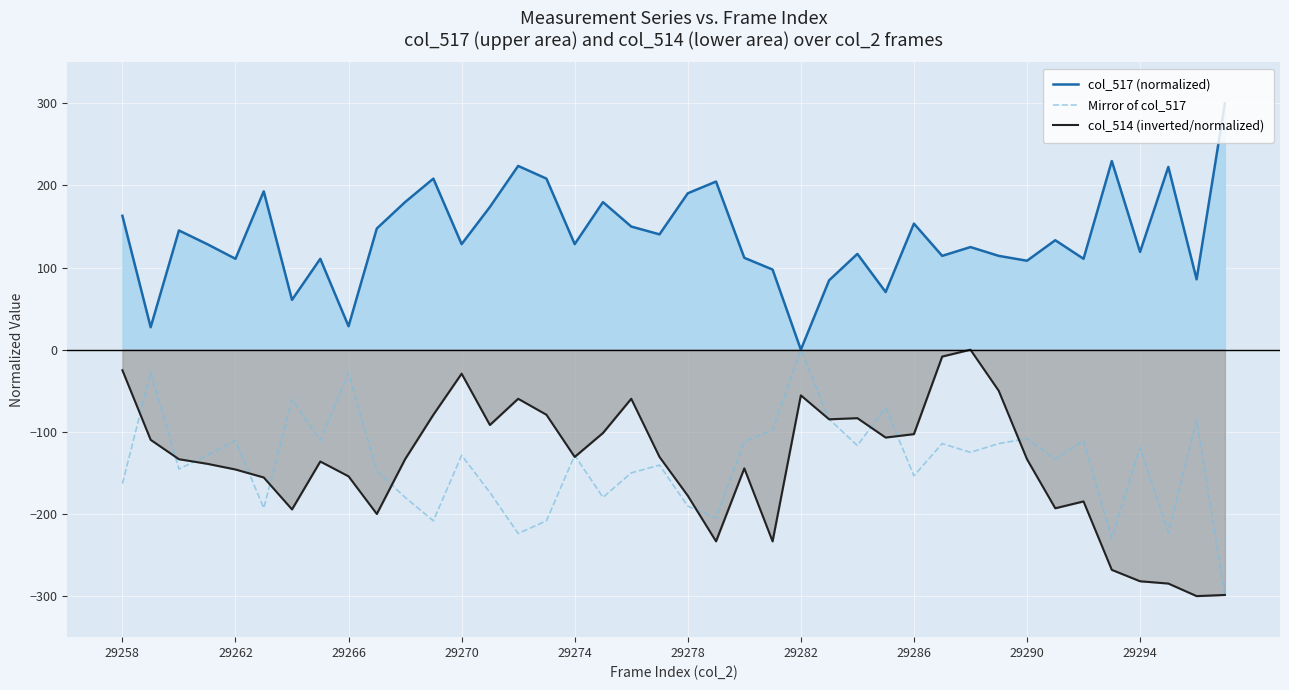

Which series has the largest total across all categories?

col_517 (normalized)